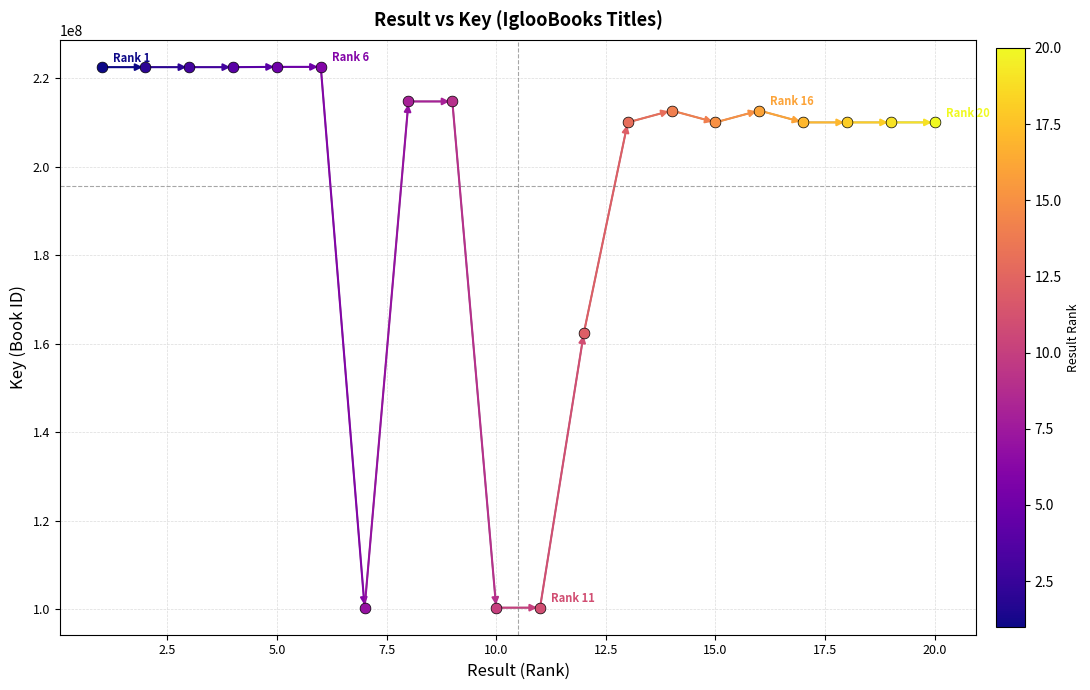

What is the ratio of the value at 2 to the value at 15?

1.1